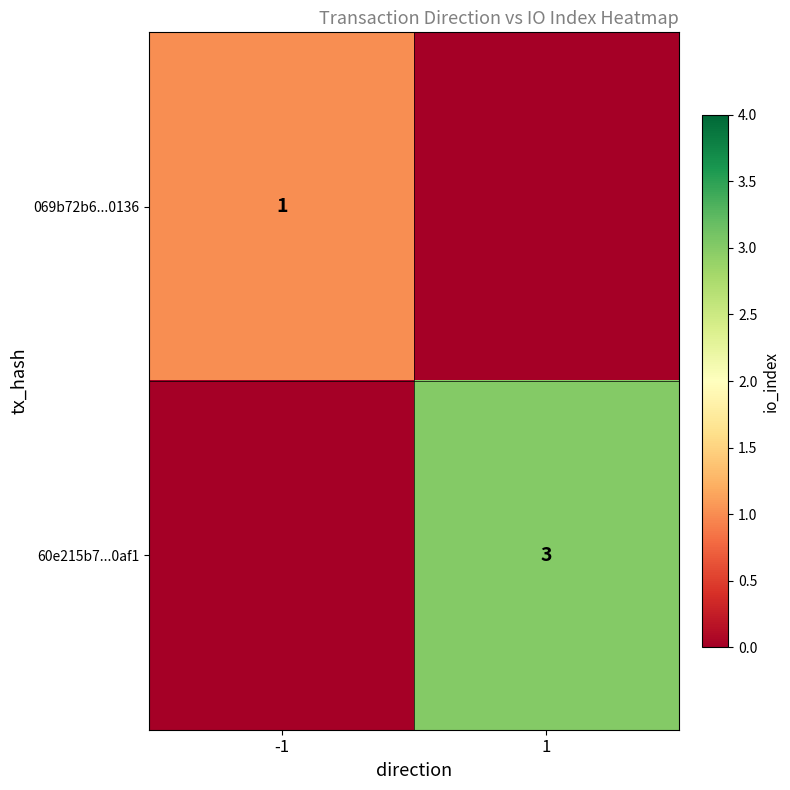

Which has a higher value, -1 or 1?

-1